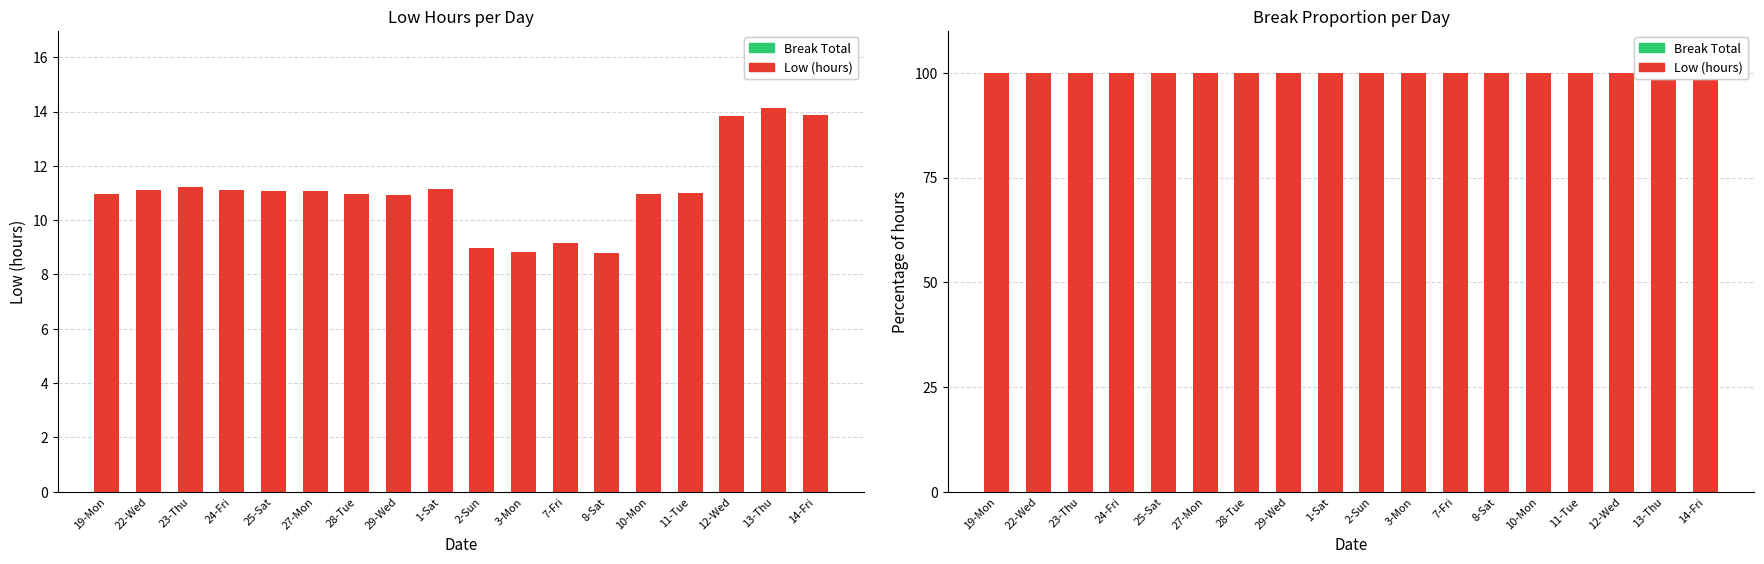

Rank the categories by Break Total value from lowest to highest.

19-Mon, 22-Wed, 23-Thu, 24-Fri, 25-Sat, 27-Mon, 28-Tue, 29-Wed, 1-Sat, 2-Sun, 3-Mon, 7-Fri, 8-Sat, 10-Mon, 11-Tue, 12-Wed, 13-Thu, 14-Fri